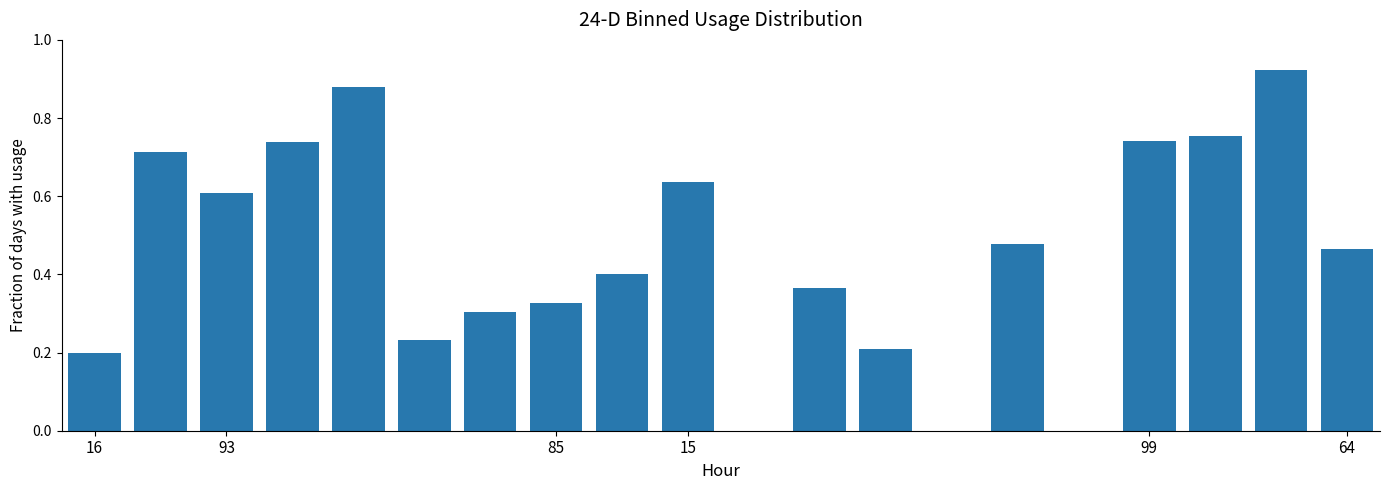

What is the sum of all values?

9.0